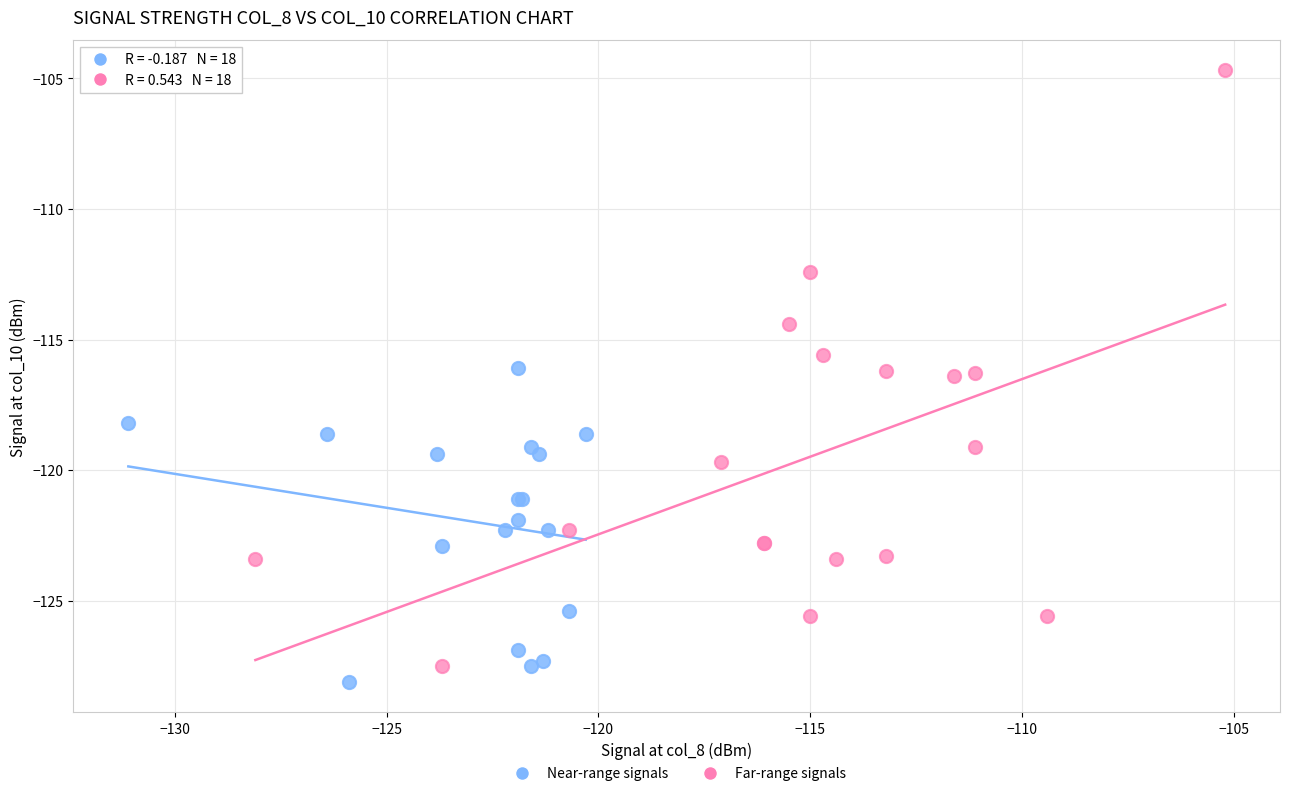

Which series contains the highest Y value?

Far-range signals